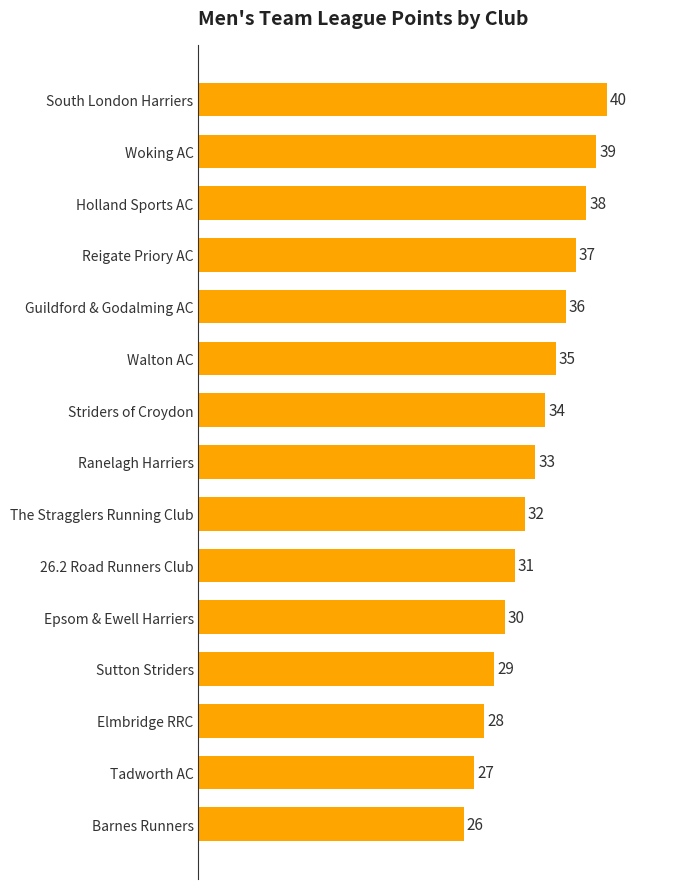

What is the label of the 9th bar from the top?

The Stragglers Running Club